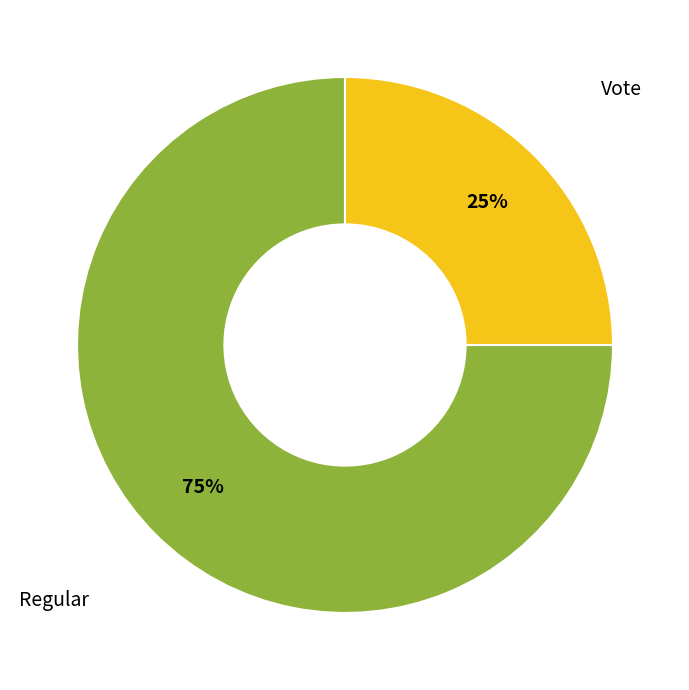

To the nearest percent, what is the average slice percentage?

50%